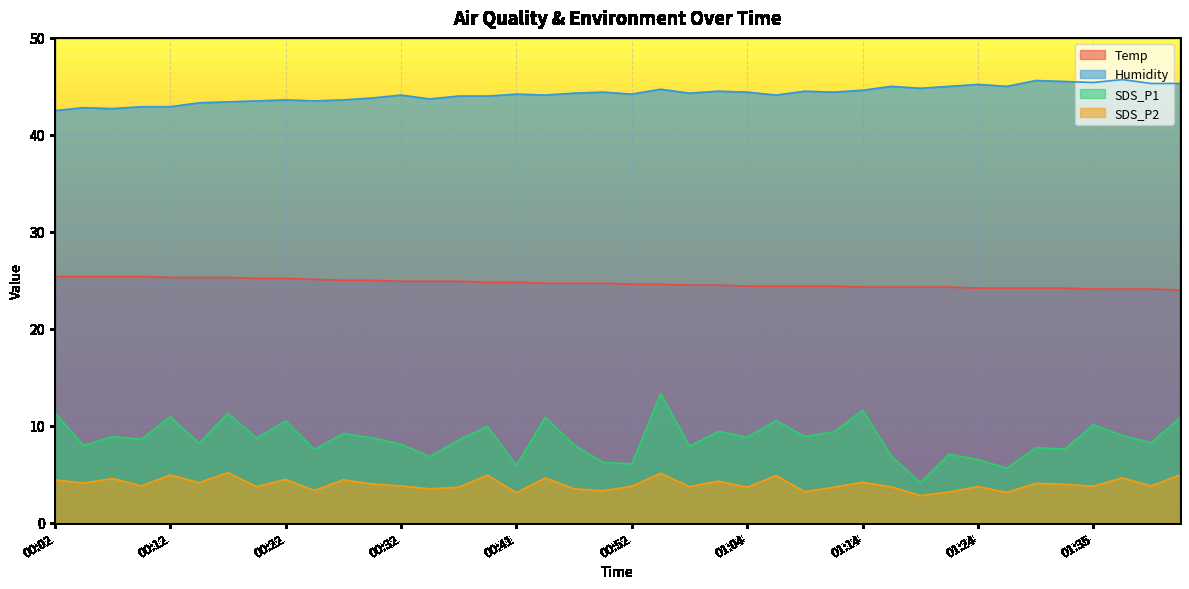

Which has a higher value, 00:46 or 00:41?

00:41